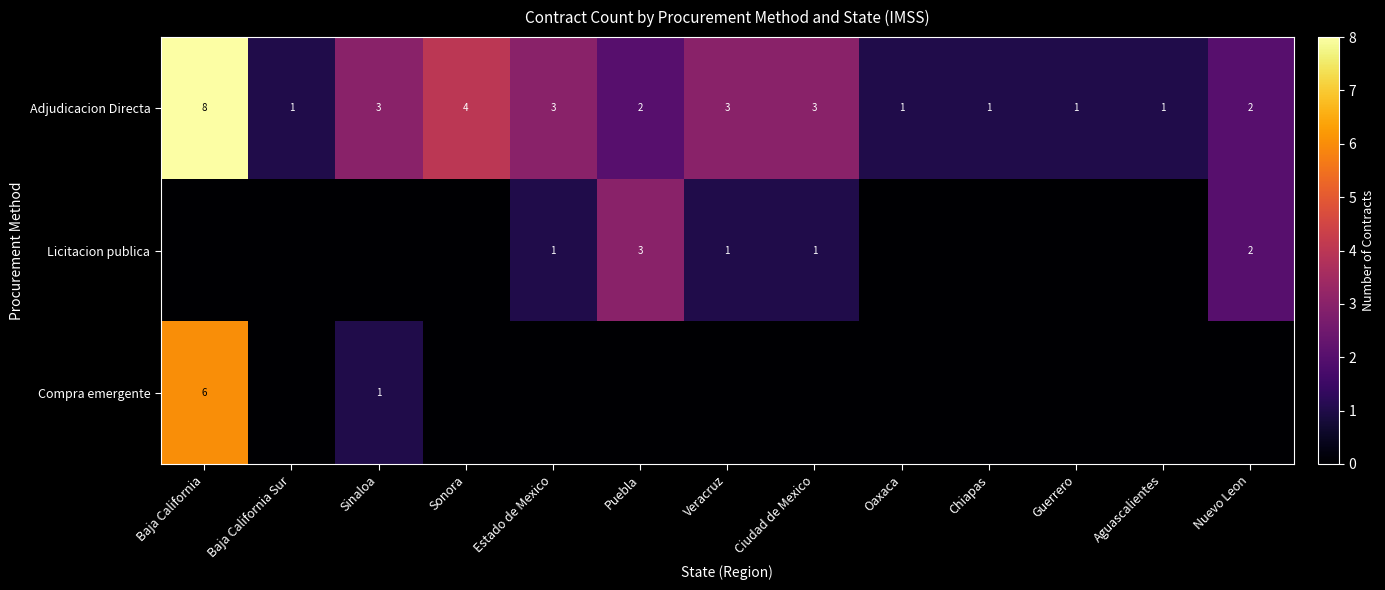

True or false: Adjudicacion Directa has a value of 6 at Sonora.

False